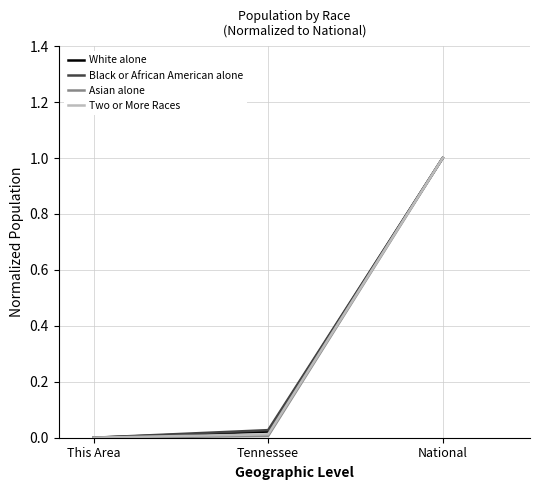

What are all the series names shown in the legend?

White alone, Black or African American alone, Asian alone, Two or More Races